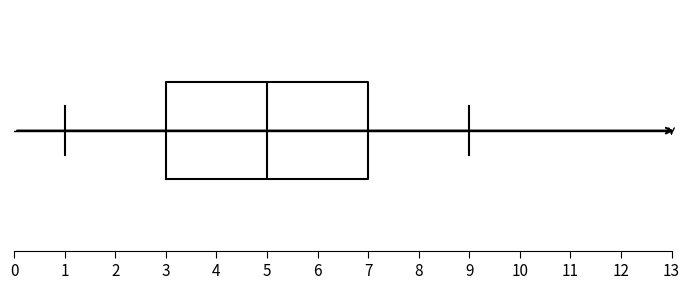

Transcribe this box plot: give where the median line is, the range the box spans, and where the two whiskers end, as read against the x-axis. The values are not printed on the chart, so give them approximately, as read against the axis.

median 5, box 3 to 7, whiskers 1 to 9